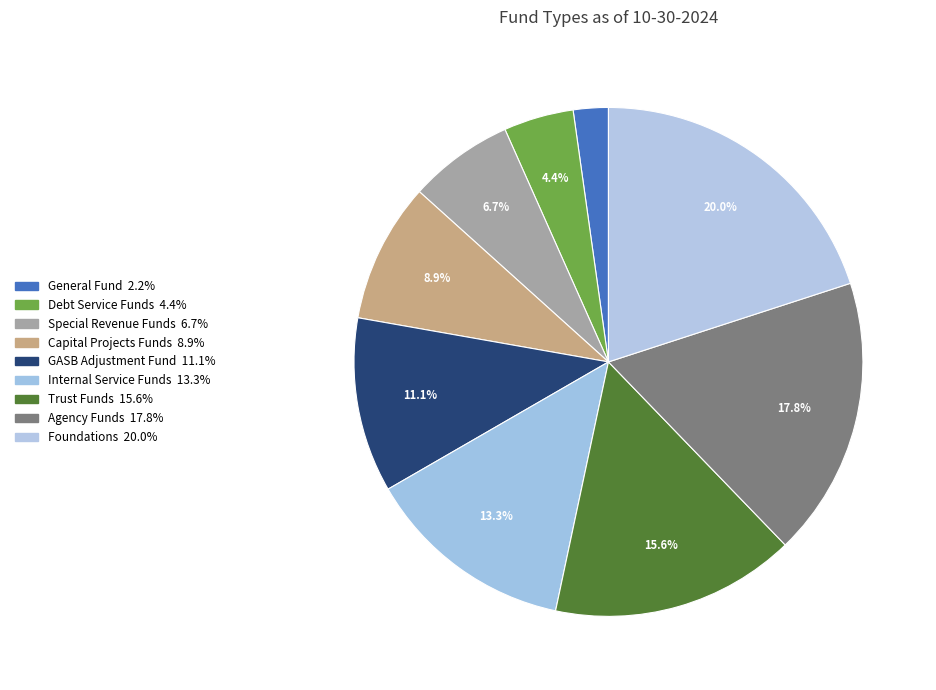

Which category has the biggest portion of the pie?

Foundations